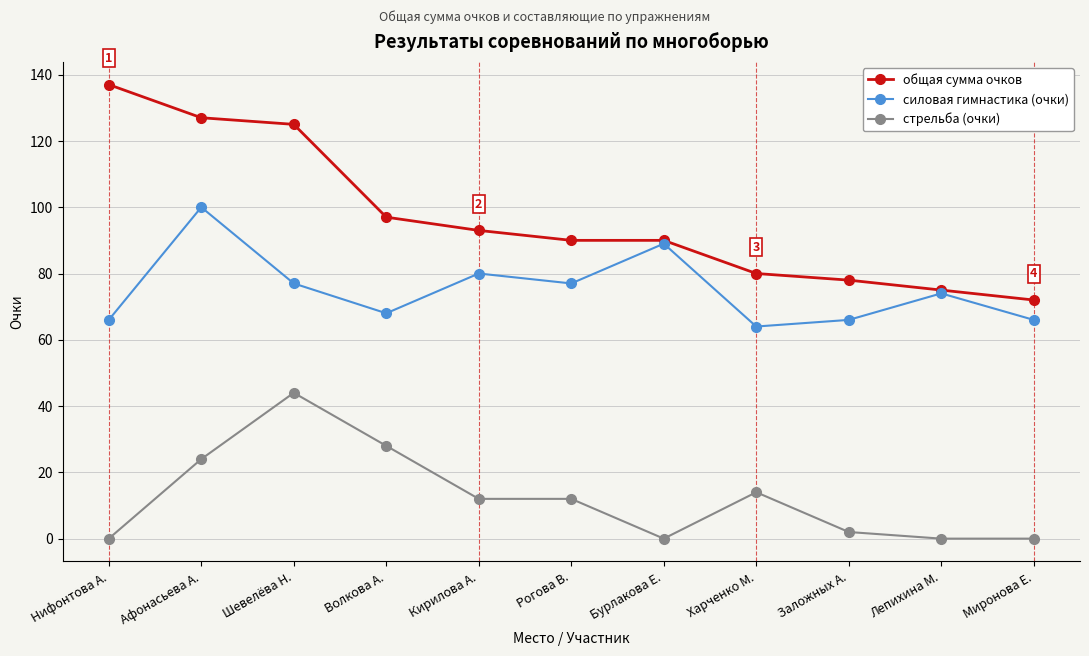

What is the difference between the second highest and second lowest values in the общая сумма очков series?

52